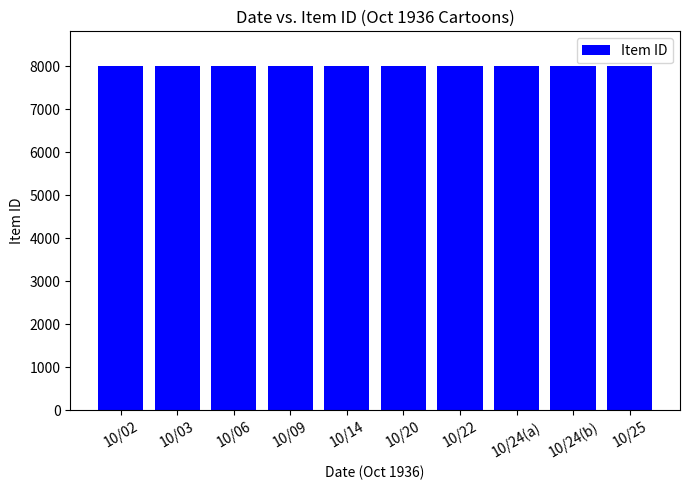

What is the value of the 8th bar from the left?

8010